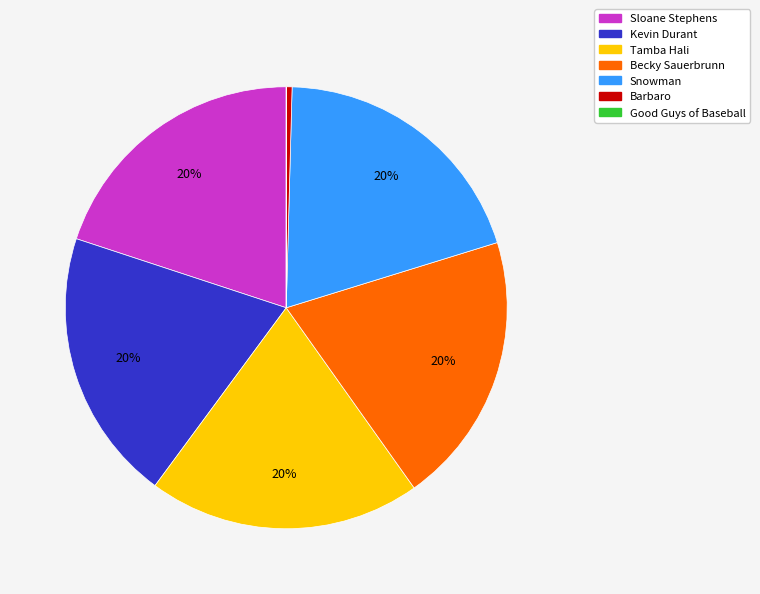

To the nearest percent, what is the average slice percentage?

14%